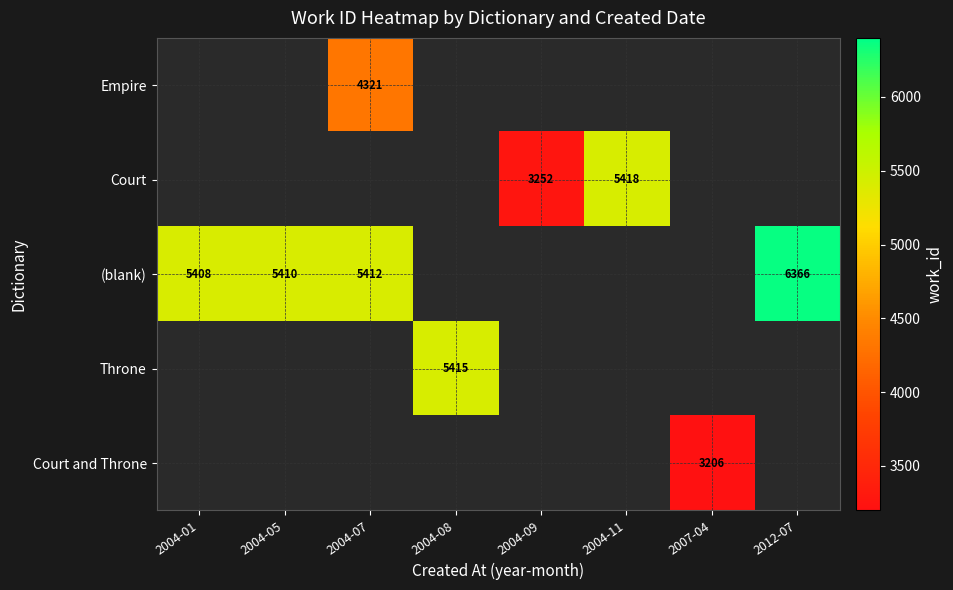

Is it true that Court equals 5418 at 2004-11?

True